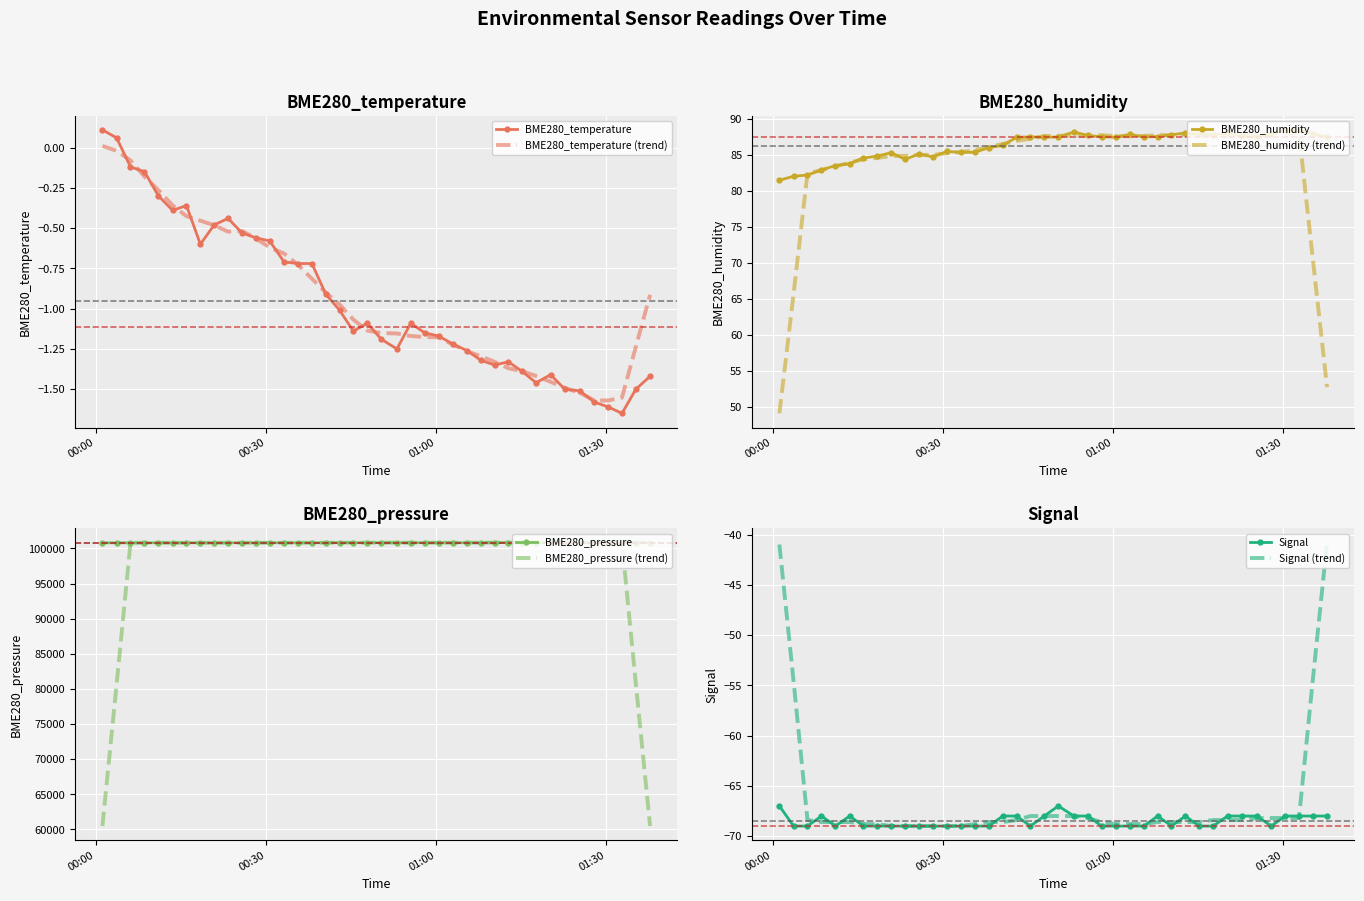

What is the highest value of the BME280_humidity (trend) series?

88.1